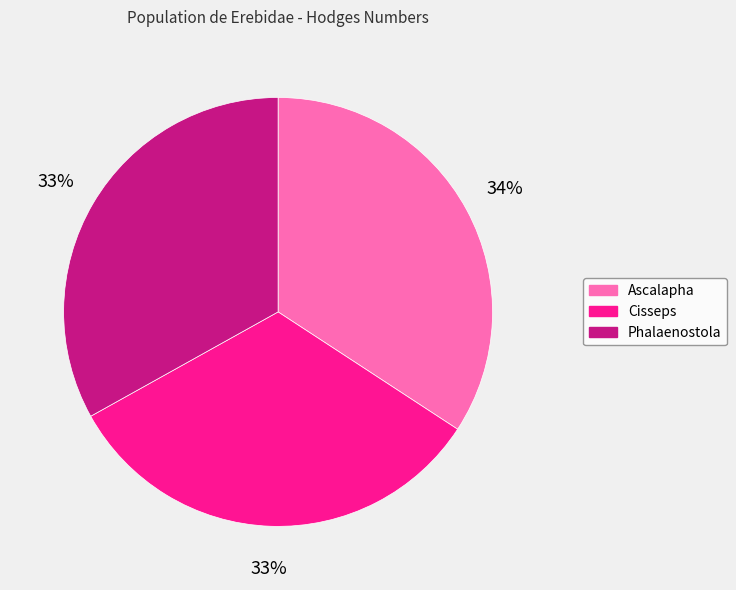

Which has a higher value, Phalaenostola or Ascalapha?

Ascalapha